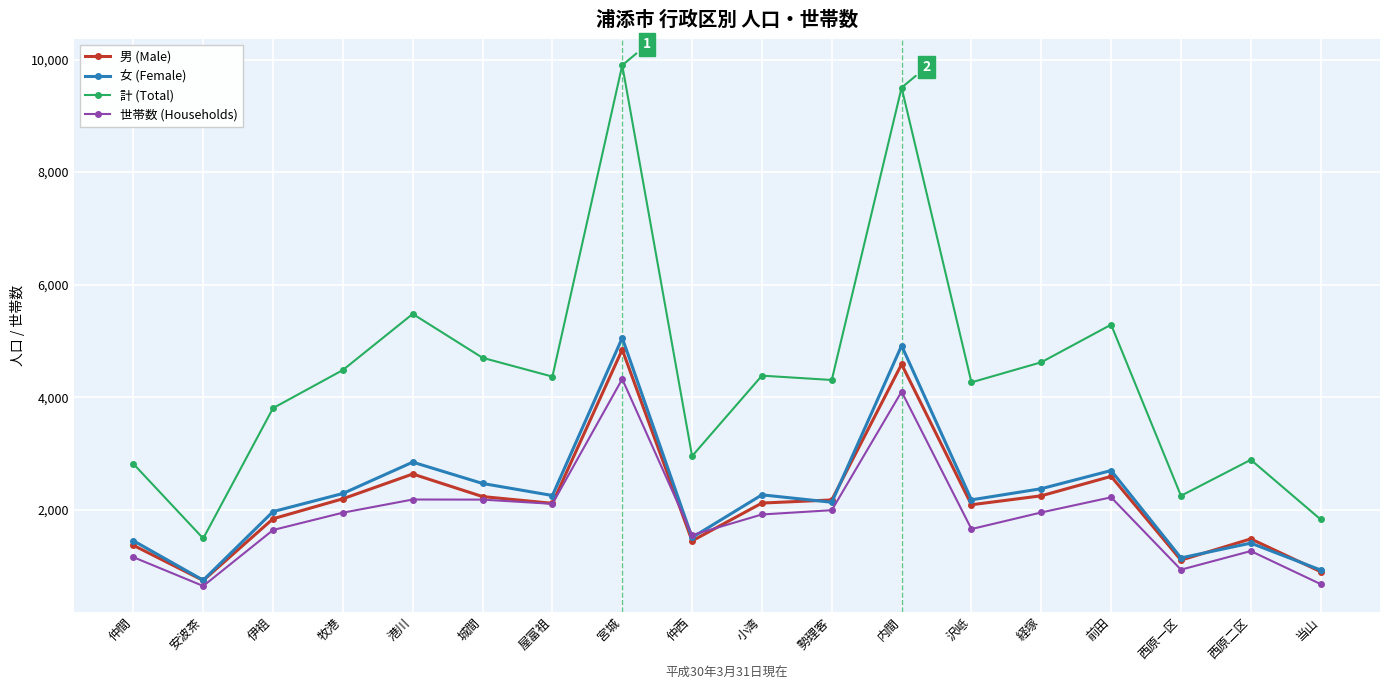

What is the minimum value for 女 (Female)?

747